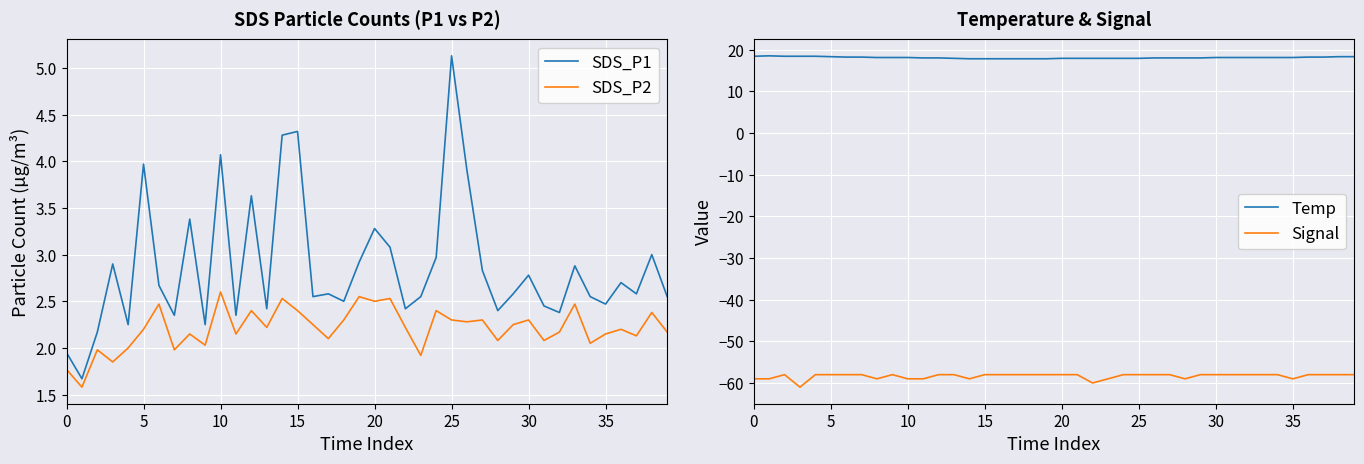

The value of Signal at 12 is -90.1. True or false?

False